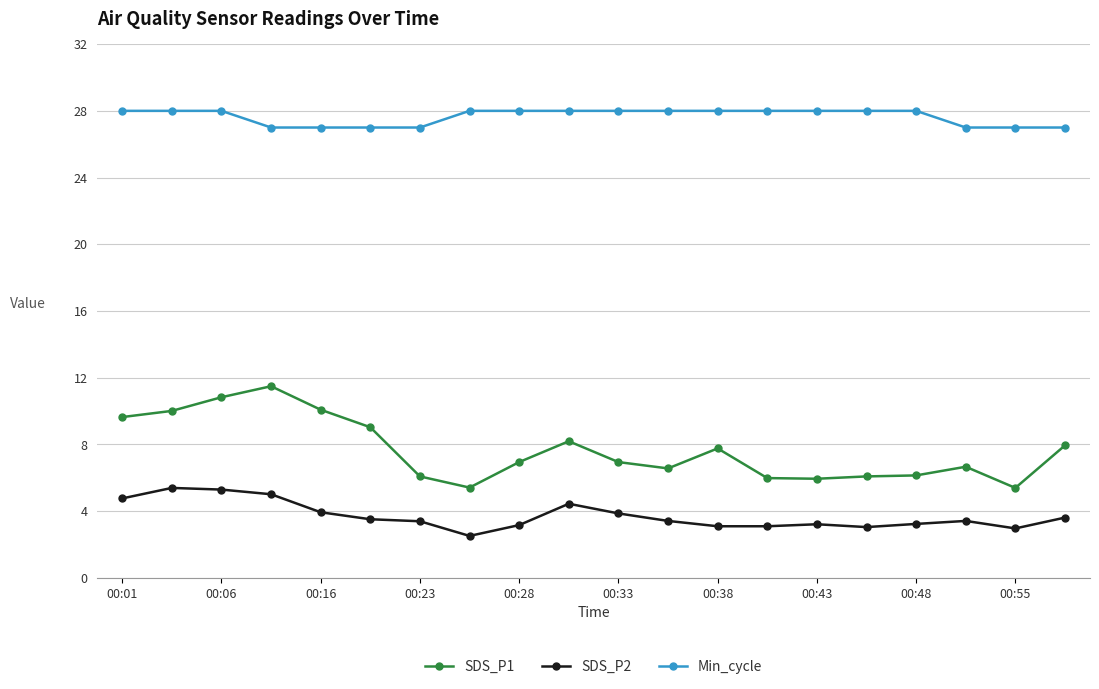

What is the minimum value shown in the chart?

2.5